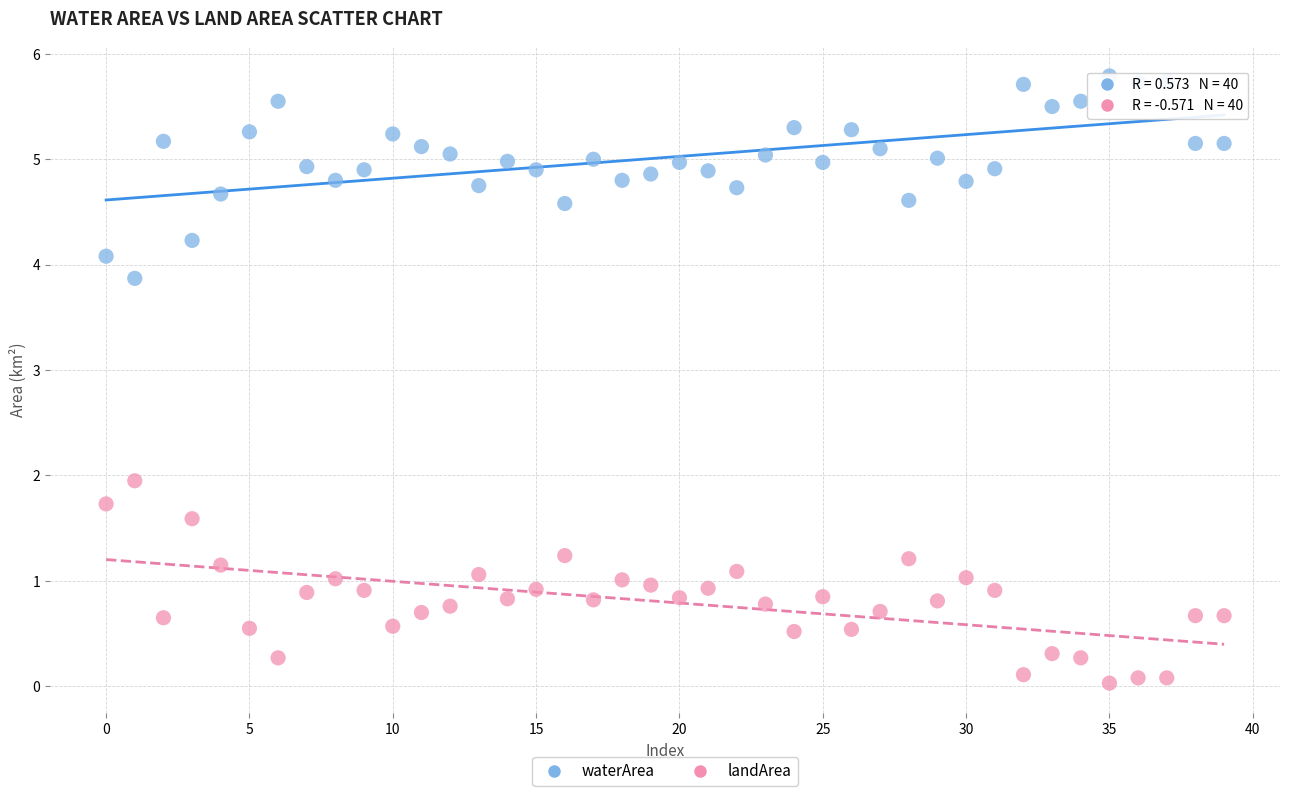

Across all data points, what is the range of Y values (max minus min)?

5.8